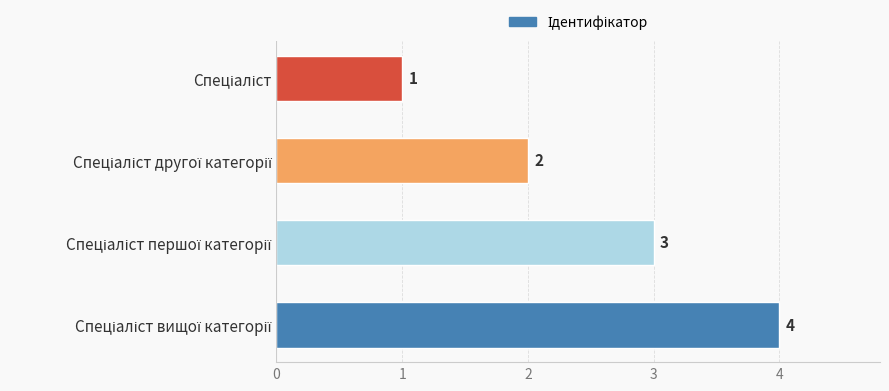

What is the sum of all values?

10